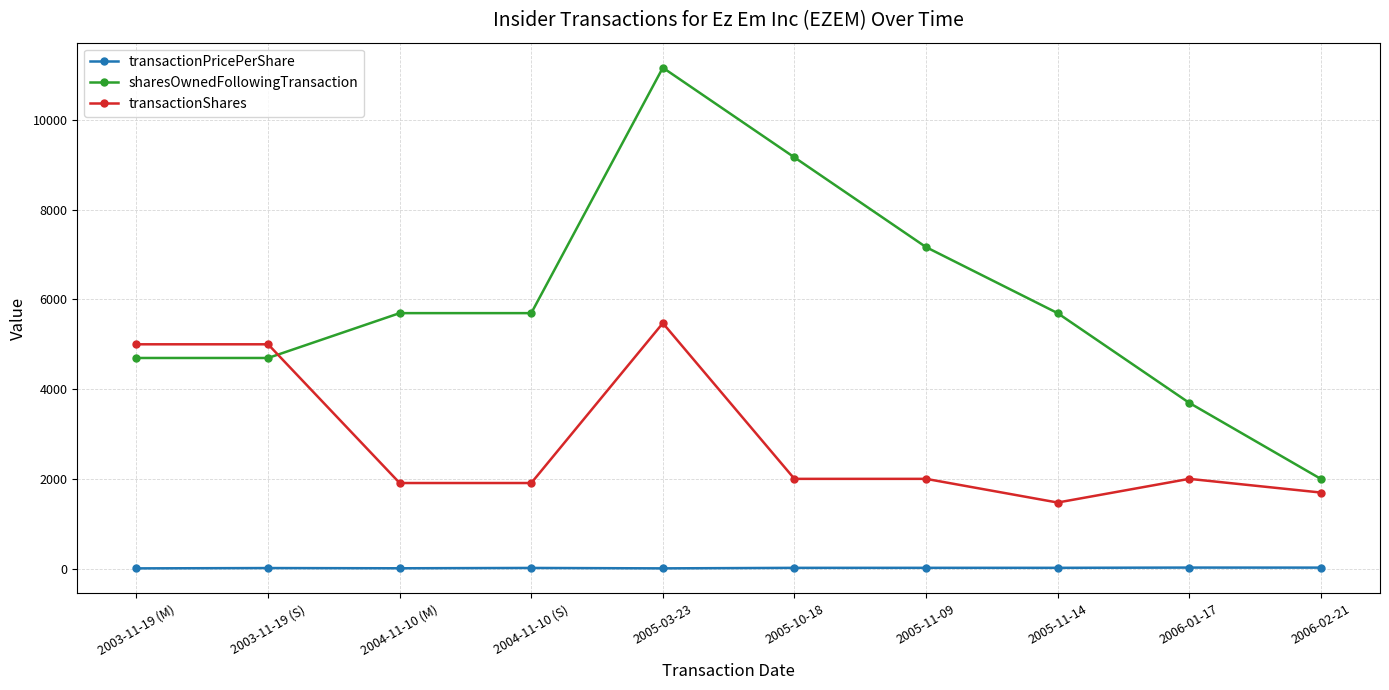

What is the label of the 1st point from the left?

2003-11-19 (M)